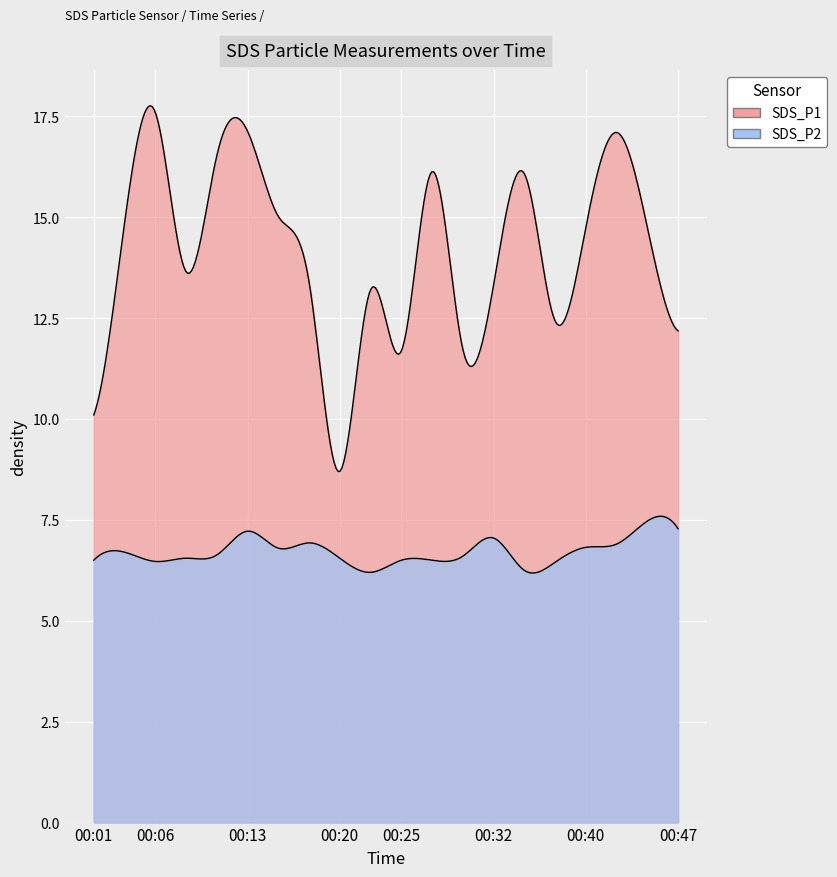

How many series are shown in this chart?

2